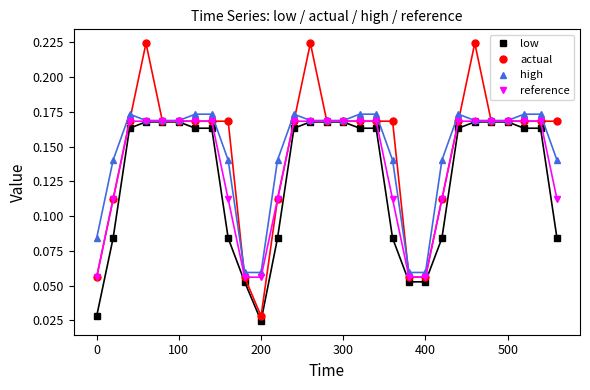

At how many categories does at least one series exceed 0?

29